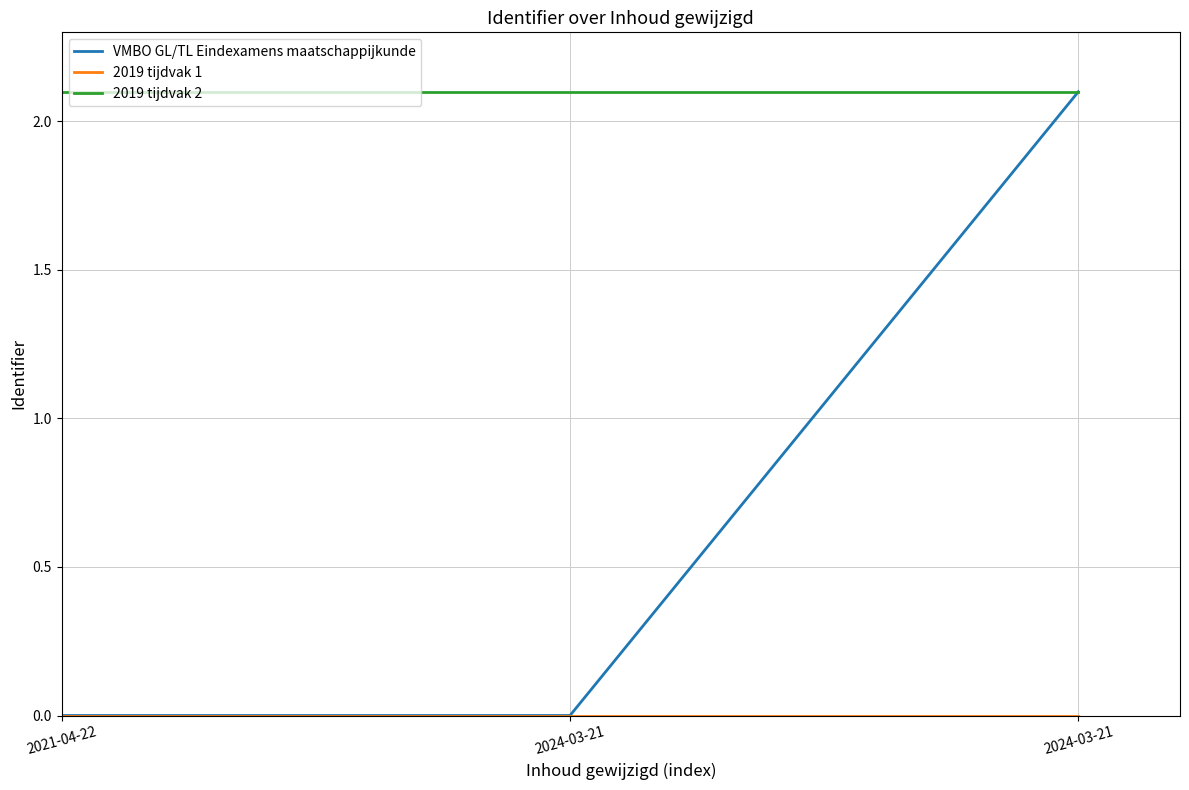

Rank the categories by 2019 tijdvak 2 value from lowest to highest.

2021-04-22, 2024-03-21, 2024-03-21